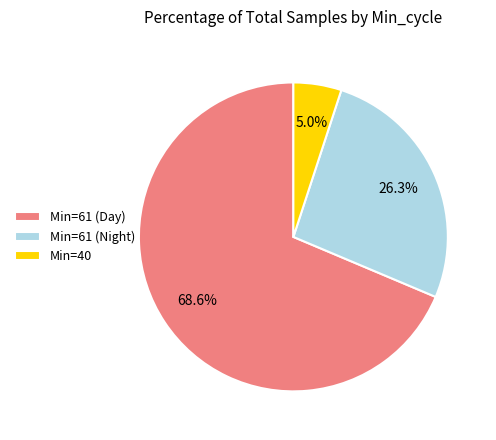

What is the total percentage of Min=61 (Night) and Min=61 (Day)?

95.0%